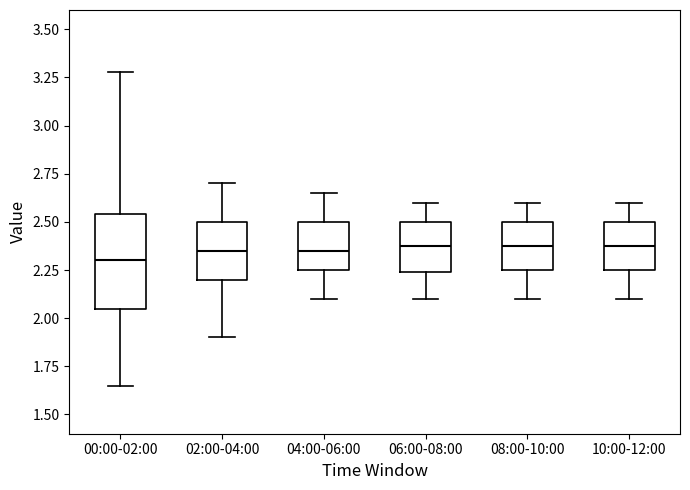

Which box is the tallest, from its lower edge to its upper edge?

00:00-02:00